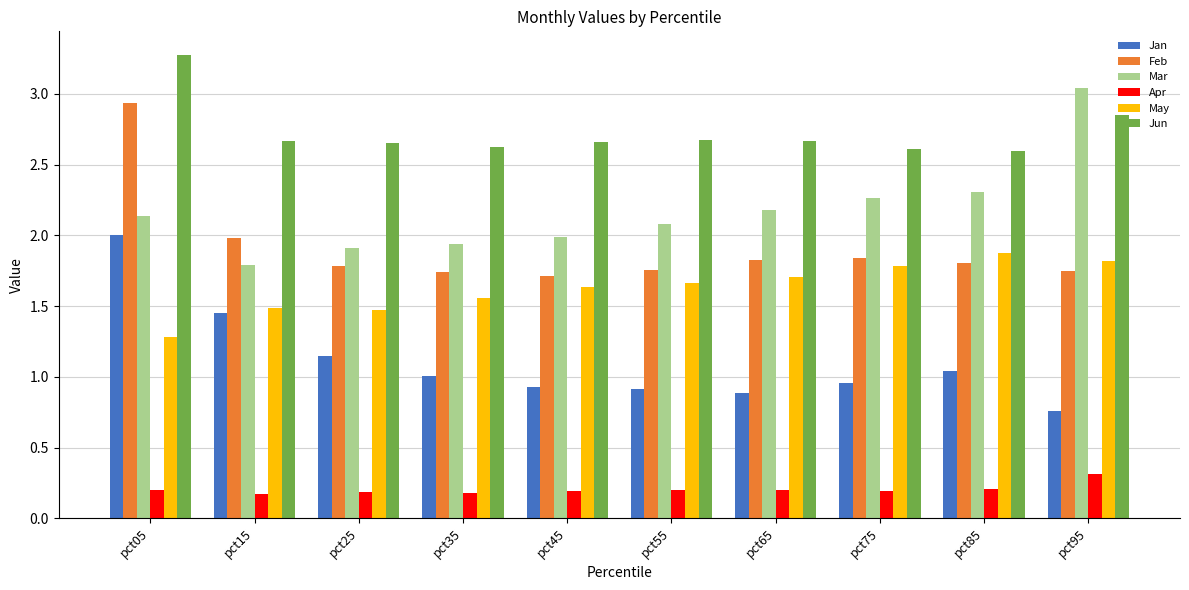

Where is Mar nearest to the value 2?

pct45